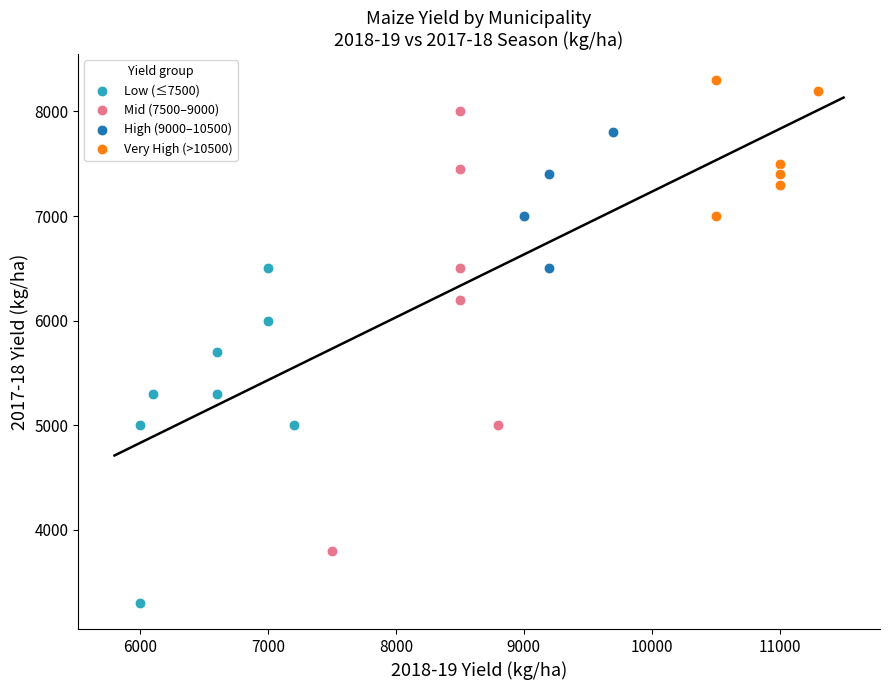

Which series has the widest spread of Y values?

Mid (7500–9000)